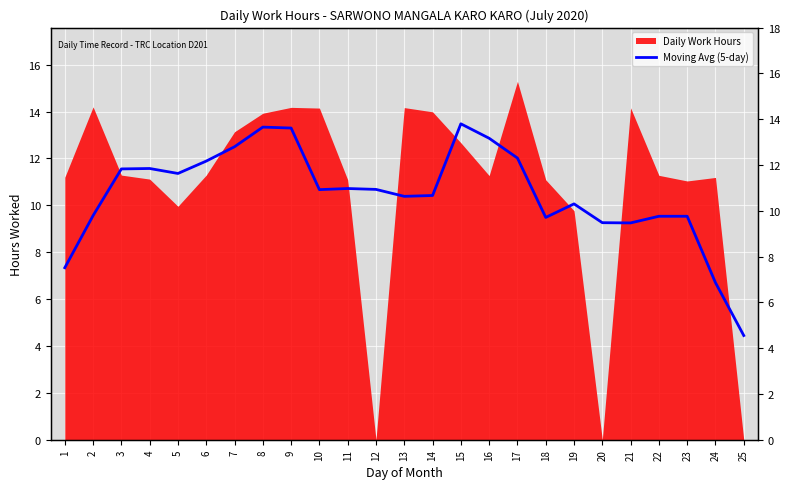

Does the chart display data point markers on the line(s)?

No